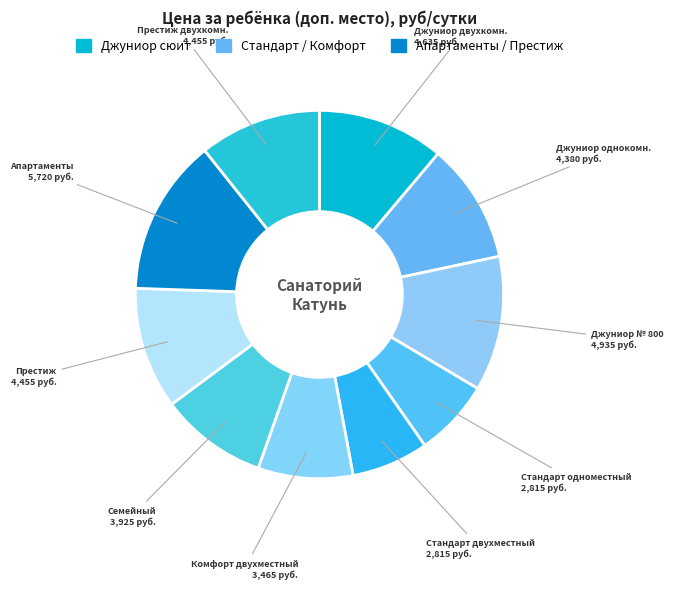

To the nearest percent, what is the average slice percentage?

10%